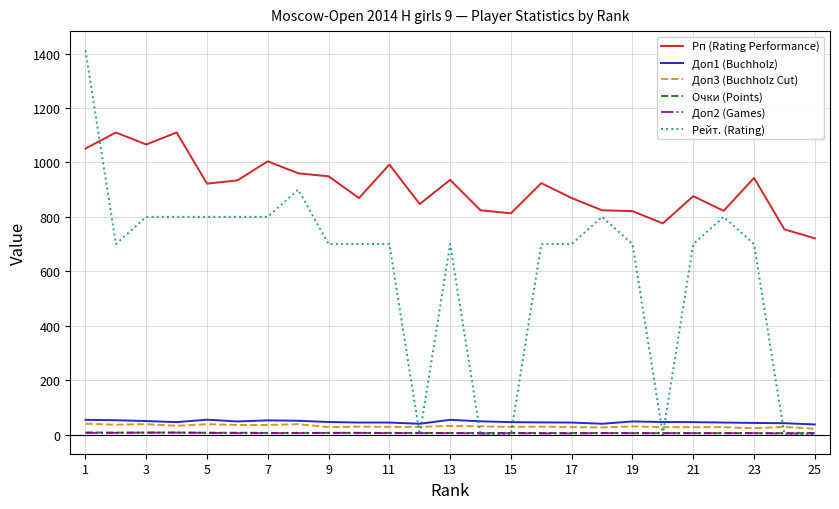

How many lines are shown in the chart?

6